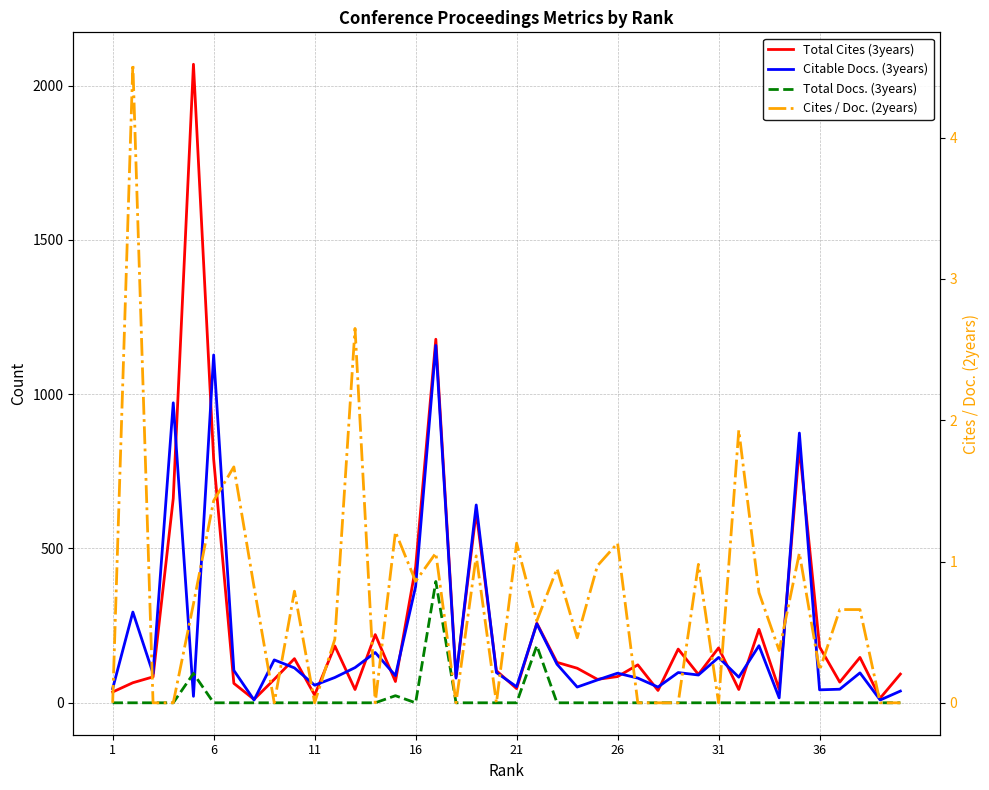

True or false: Cites / Doc. (2years) has a value of 1.8 at 1.

False